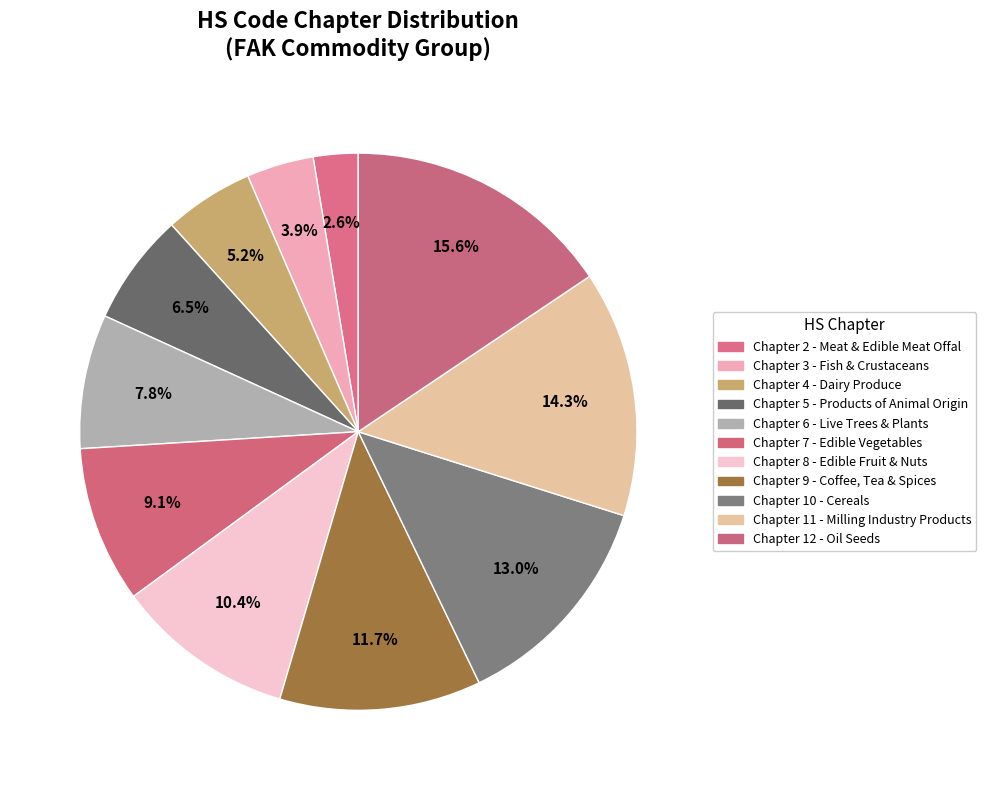

What is the largest slice in the pie chart?

Chapter 12 - Oil Seeds